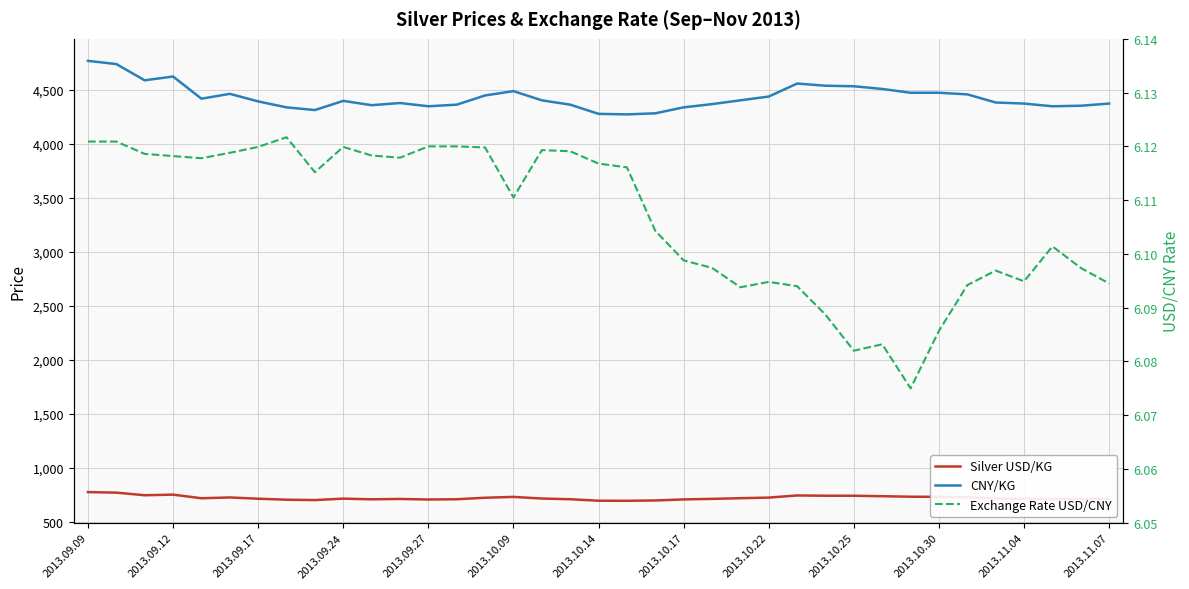

True or false: CNY/KG and Silver USD/KG intersect in this chart.

False